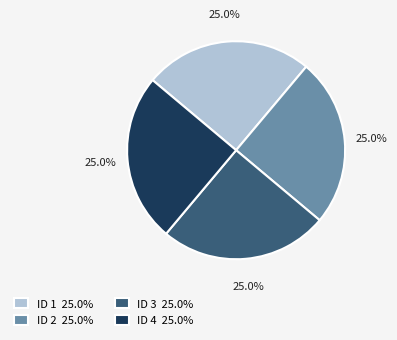

What is the ratio of the value at ID 2 25.0% to the value at ID 4 25.0%?

1.0